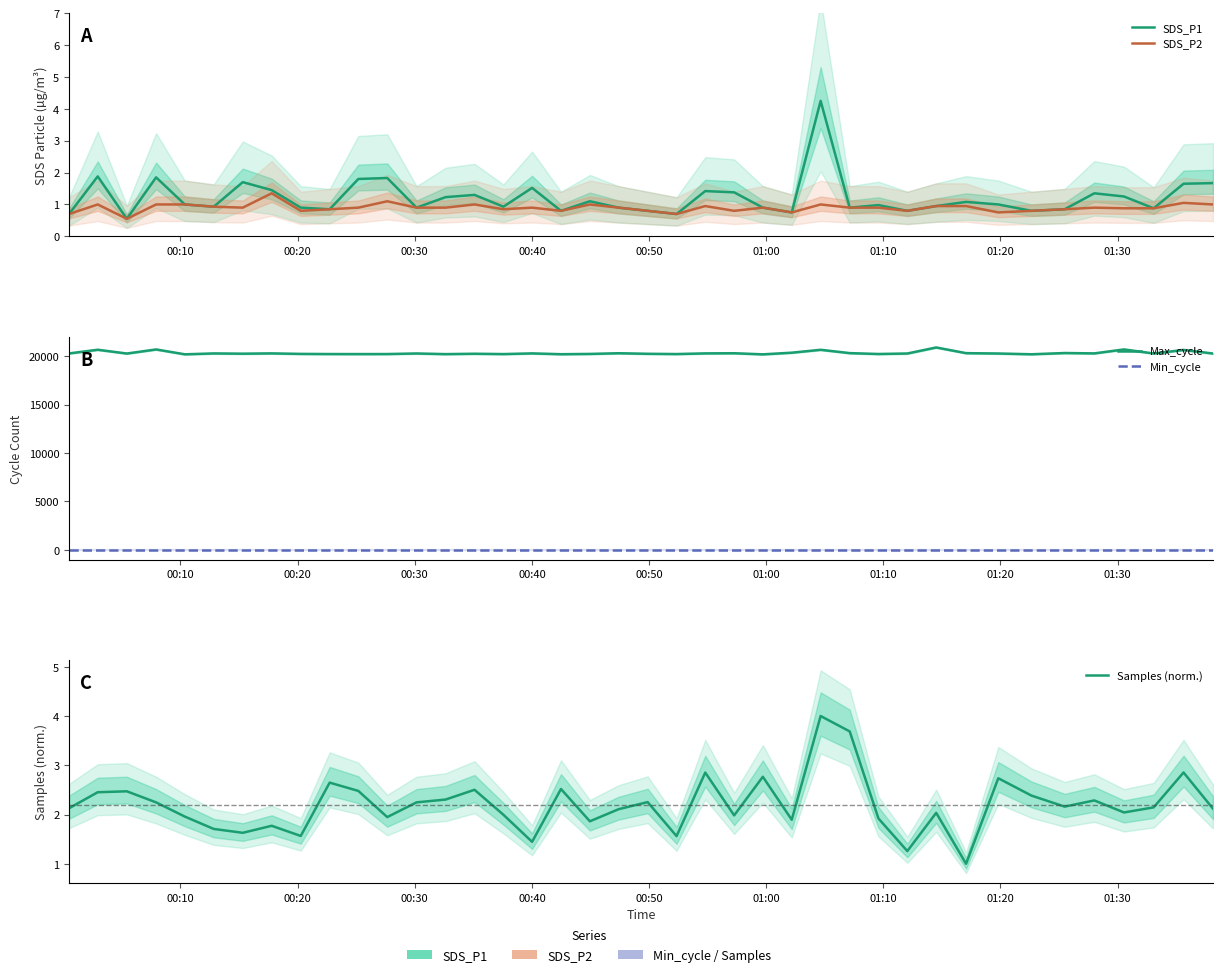

Which series has the largest range (max minus min)?

Max_cycle